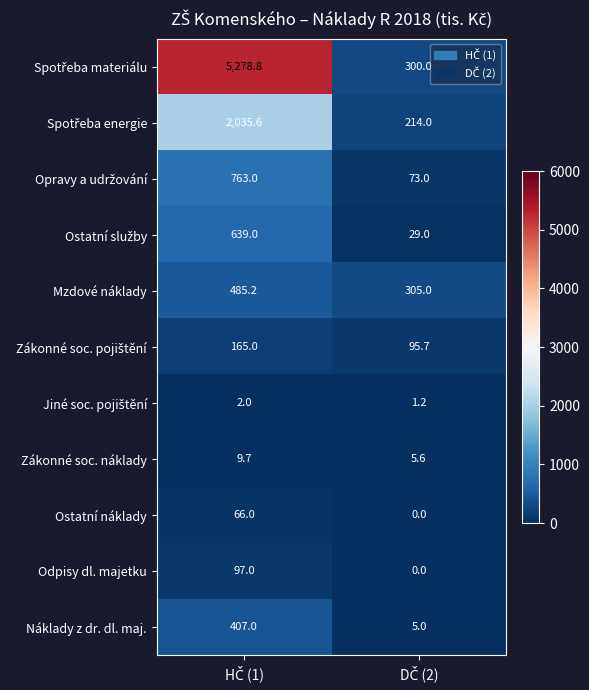

What is the average value of the Ostatní náklady series?

33.0